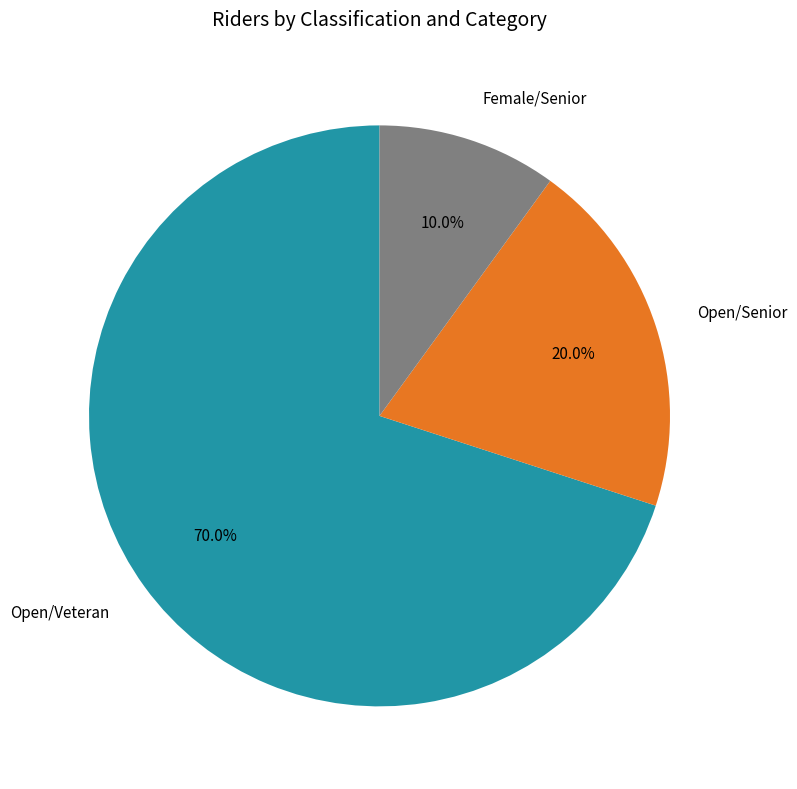

Which slice represents more than half of the pie?

Open/Veteran